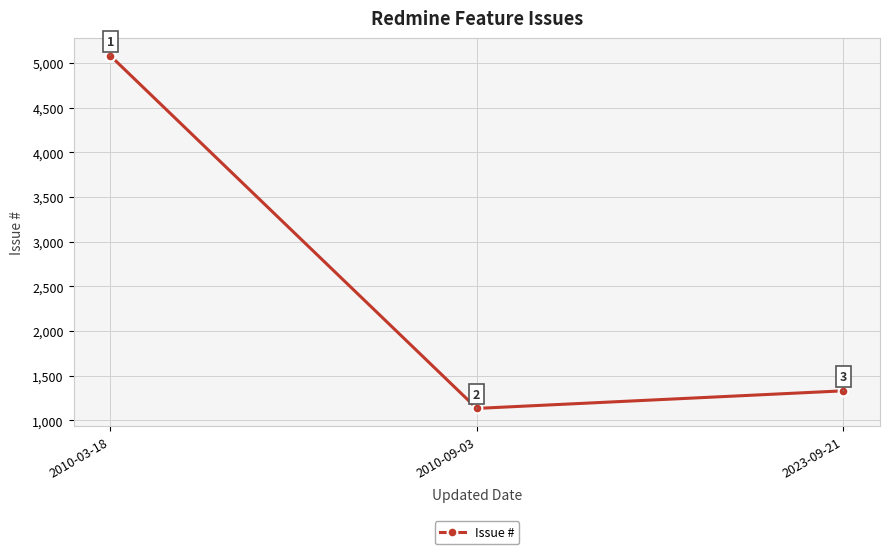

What is the sum of the values at 2010-09-03 and 2023-09-21?

2463